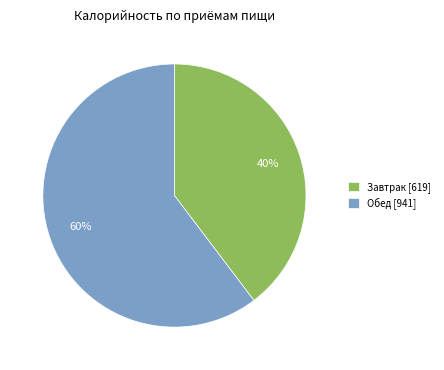

Count the number of slices in the pie.

2